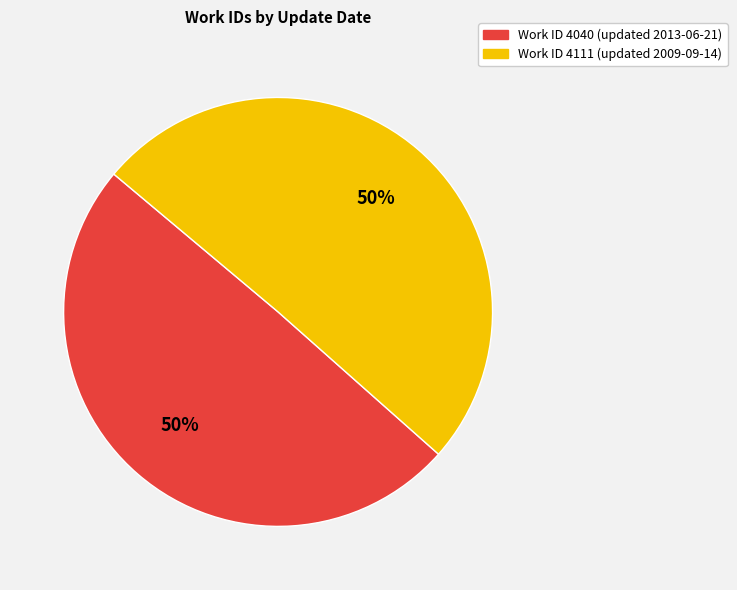

To the nearest percent, what is the average slice percentage?

50%